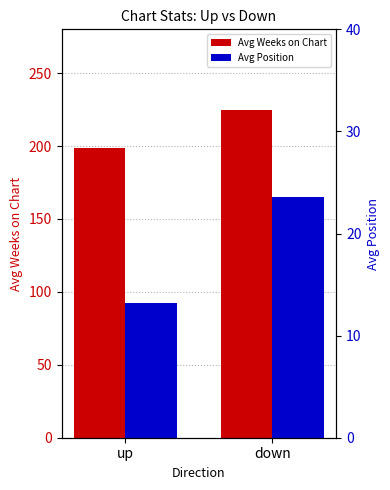

Reading left to right, extract all data points from this chart.

Avg Weeks on Chart: 198.3	224.8
Avg Position: 13.2	23.6